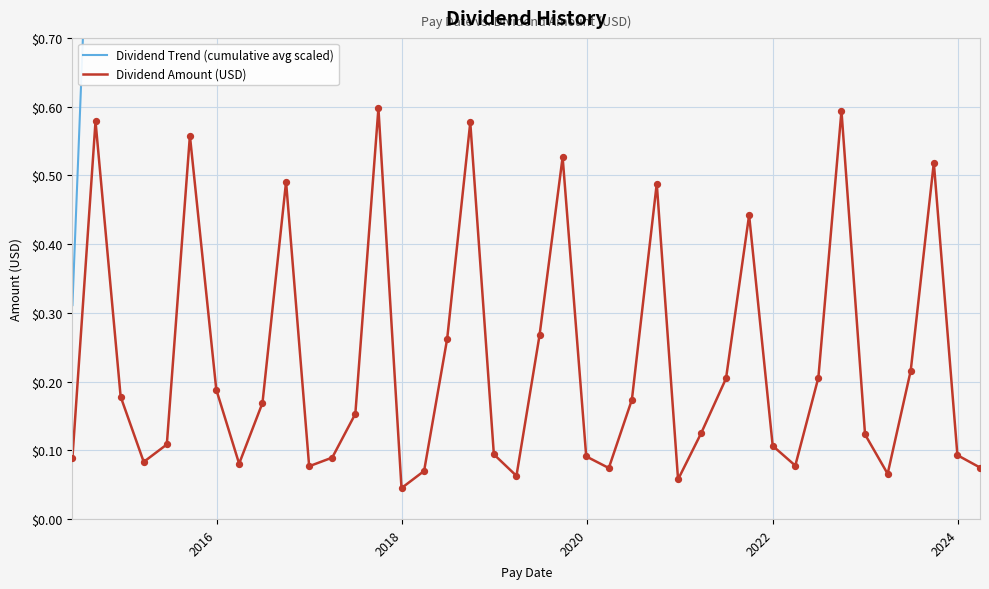

Which series has the largest Y range (max minus min)?

Dividend Trend (cumulative avg scaled)